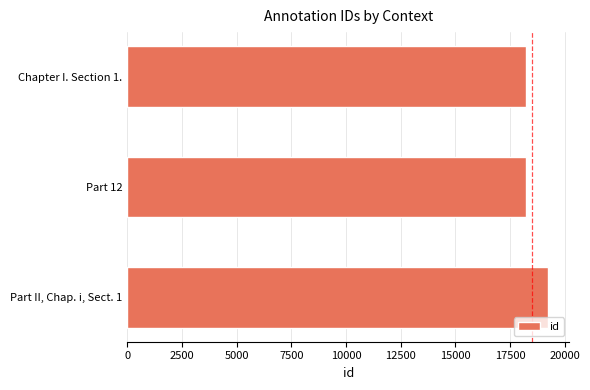

List the labels in order of value, smallest first.

Chapter I. Section 1., Part 12, Part II, Chap. i, Sect. 1